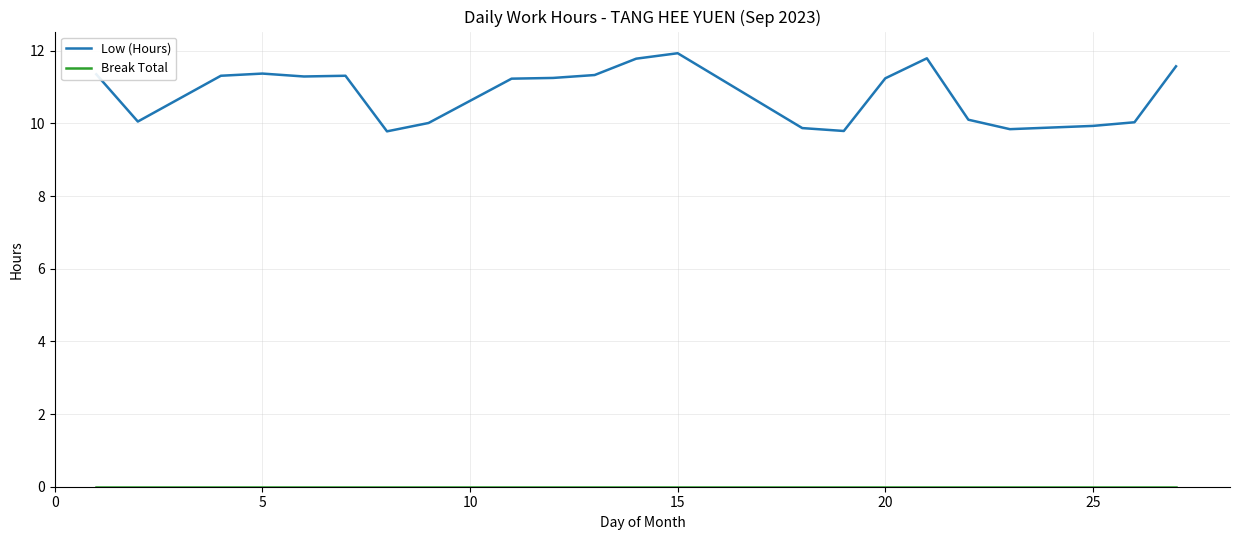

Which series has the widest spread of values?

Low (Hours)